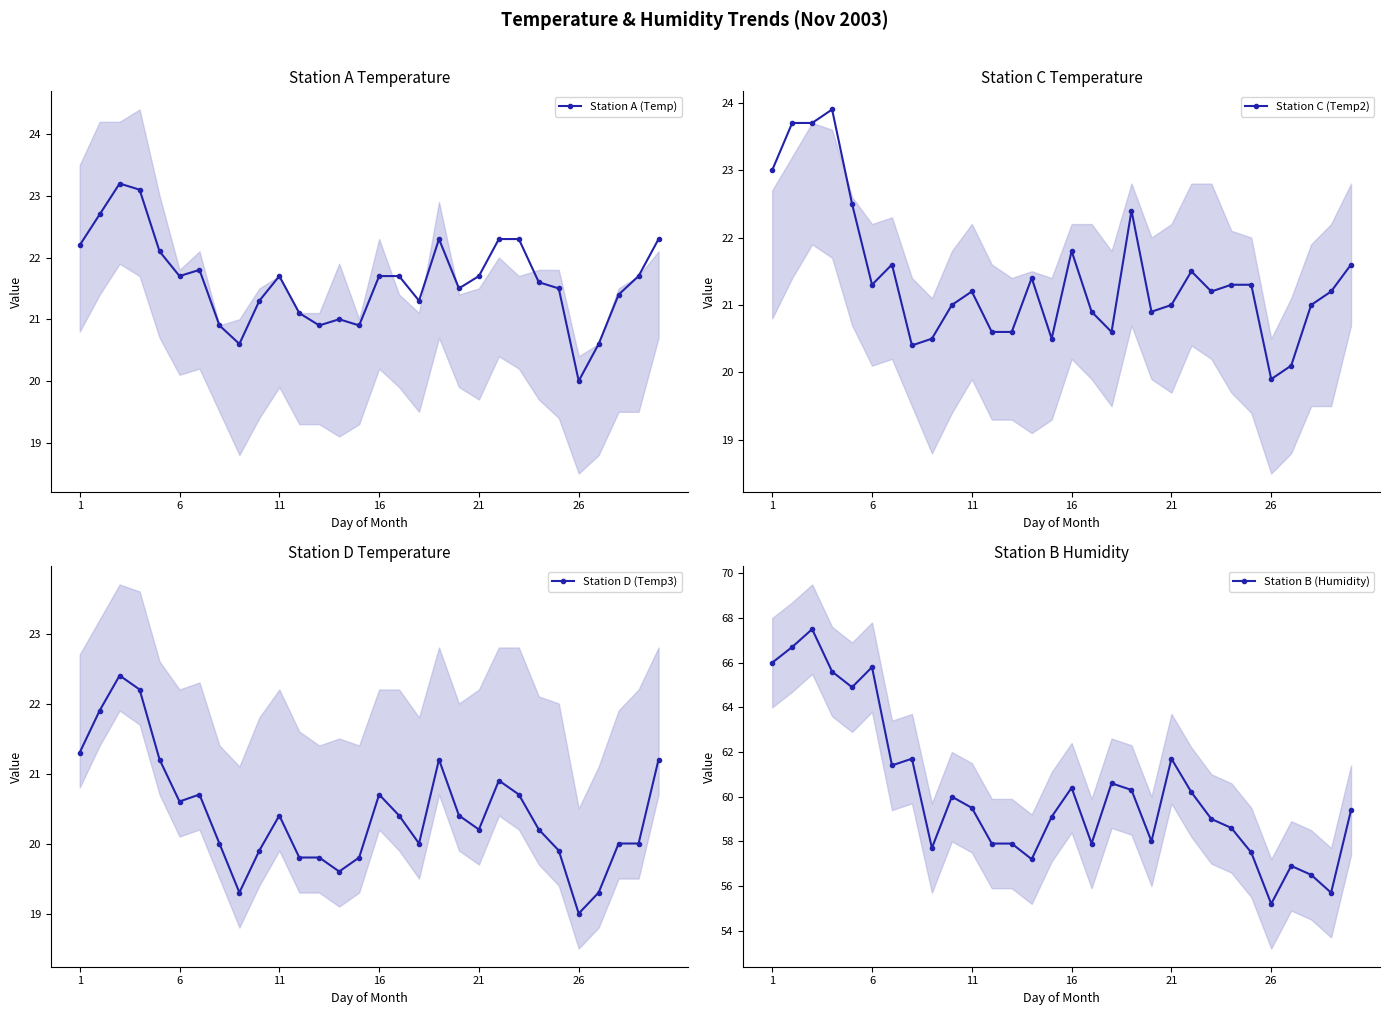

What are all the series names shown in the legend?

Station A (Temp), Station C (Temp2), Station D (Temp3), Station B (Humidity)